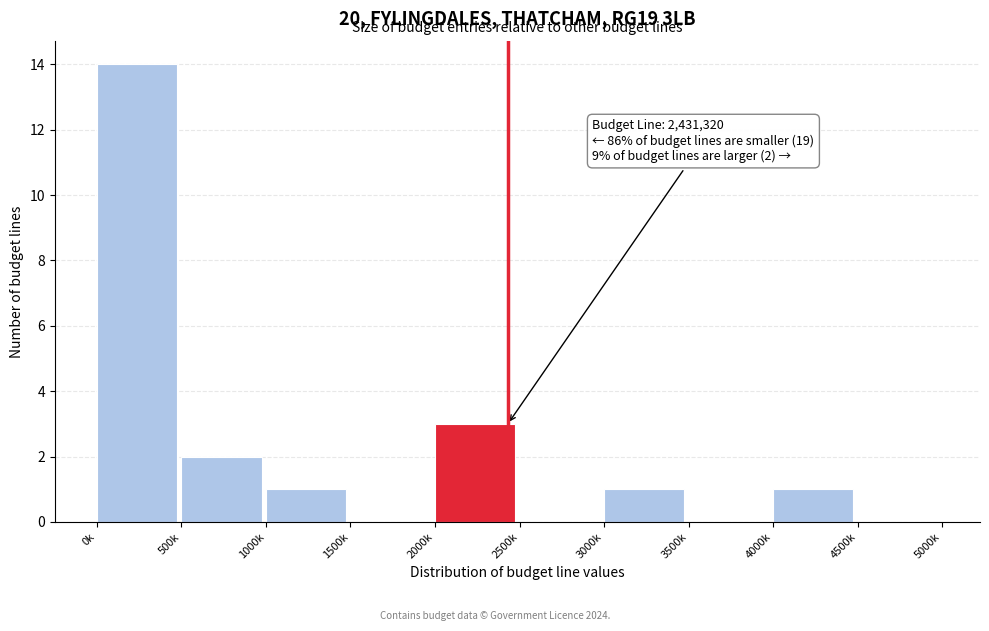

What is the sum of the values at 500k and 4000k?

3